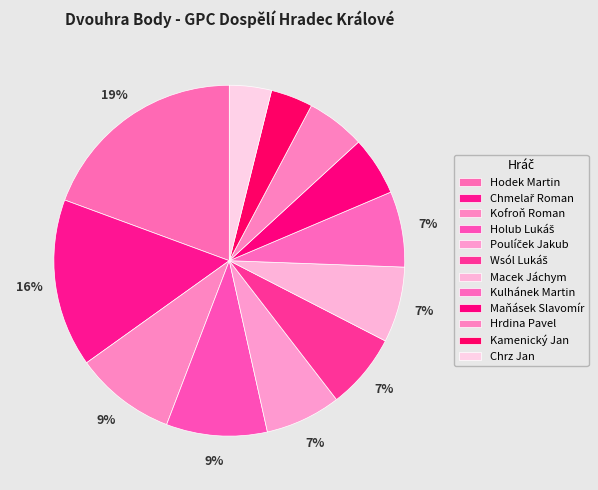

Count the number of slices in the pie.

12